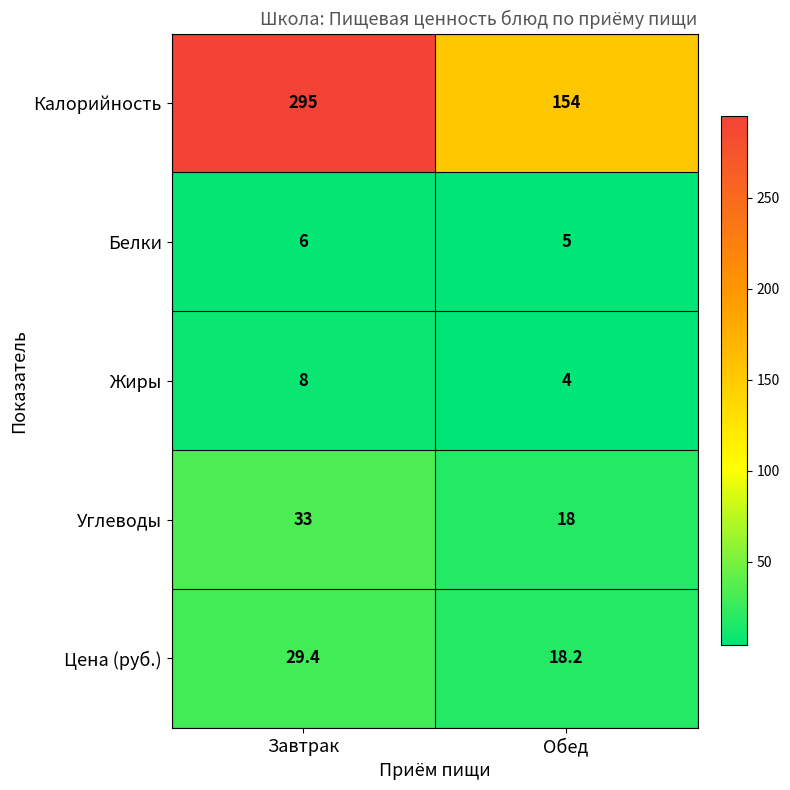

Is it true that Белки equals 8.7 at Завтрак?

False